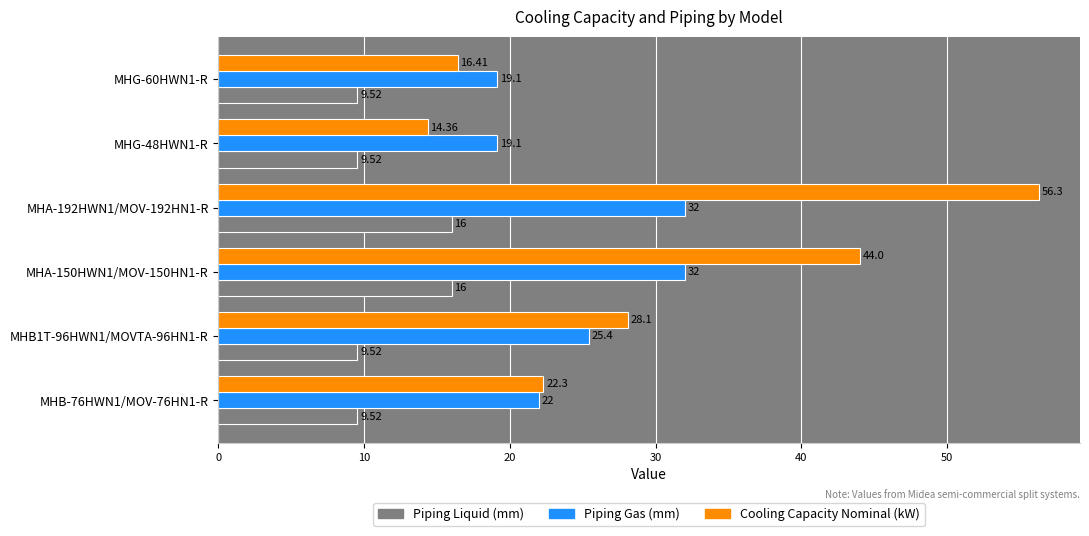

What is the difference between the highest and lowest values at MHA-192HWN1/MOV-192HN1-R?

40.3